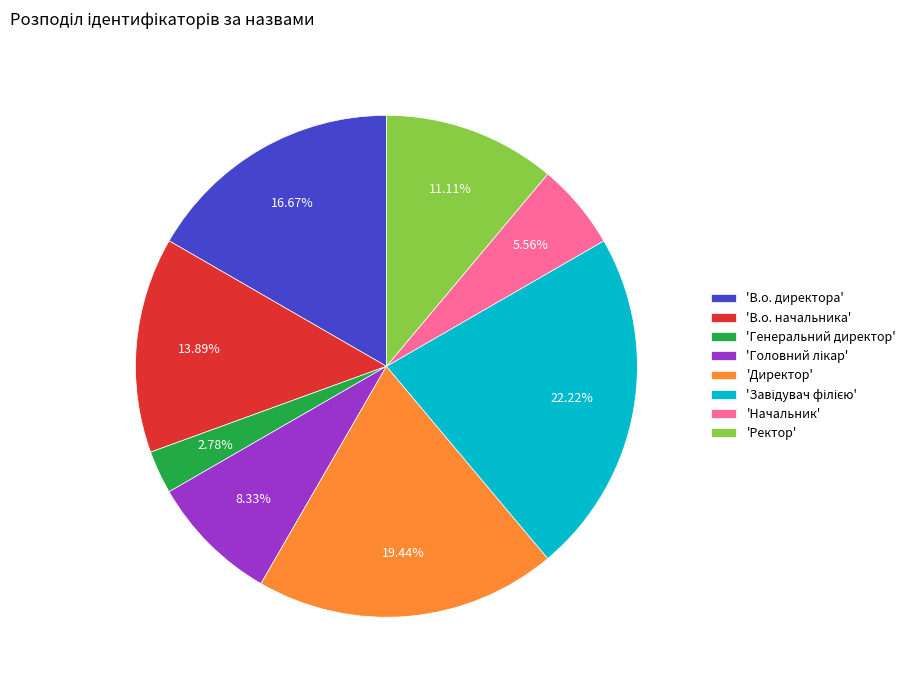

How many slices are in this pie chart?

8